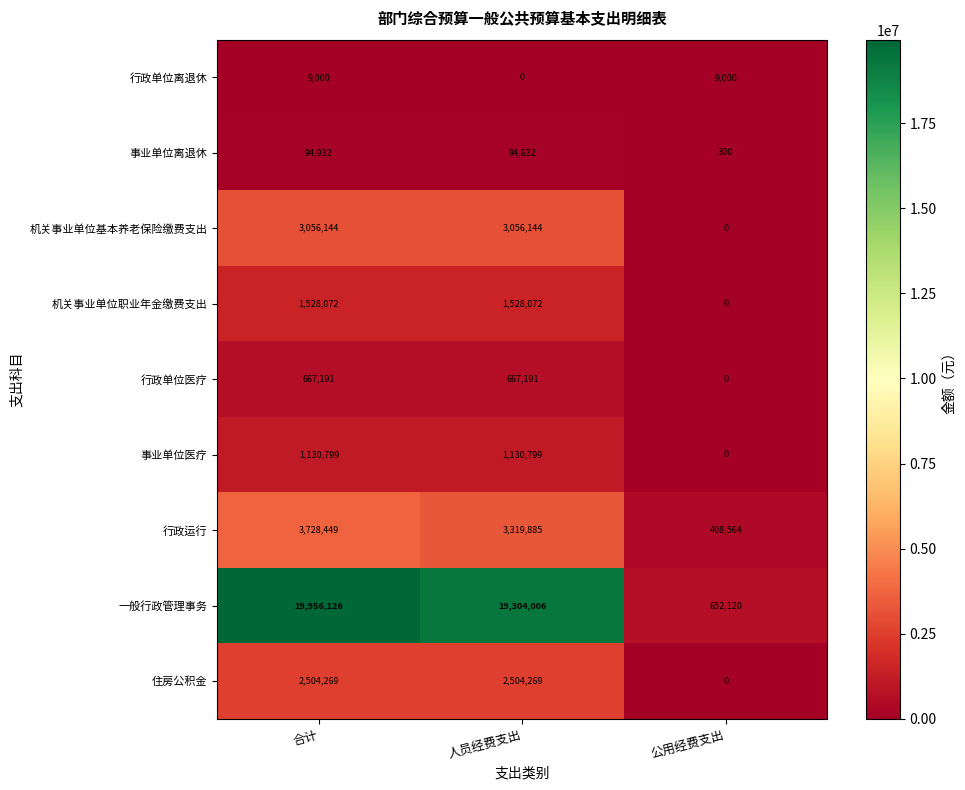

At which category is the sum across all series the highest?

合计